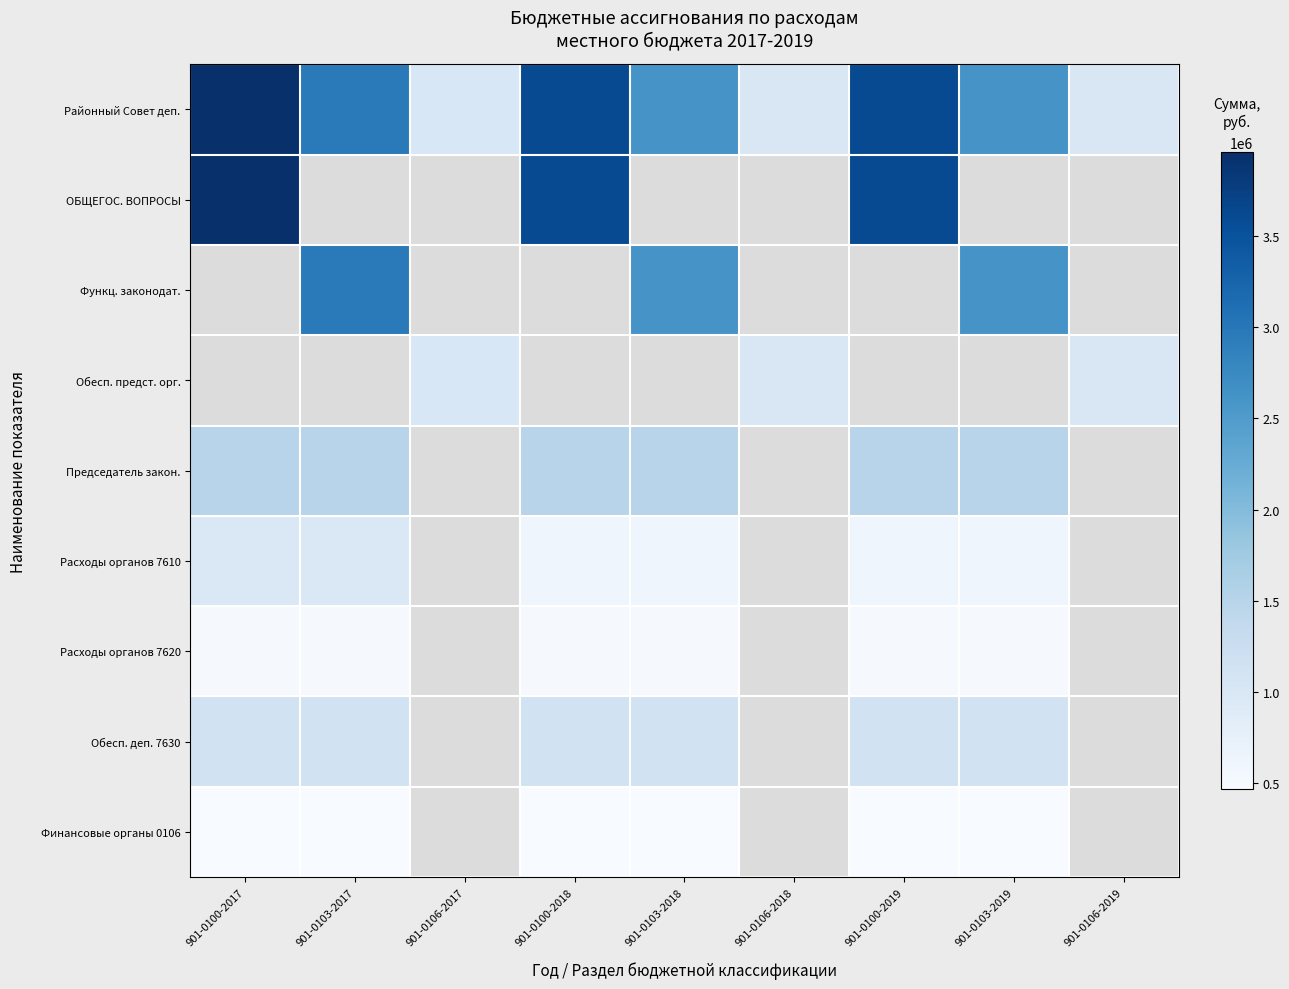

Between 901-0106-2019 and 901-0100-2018, which is larger?

901-0100-2018